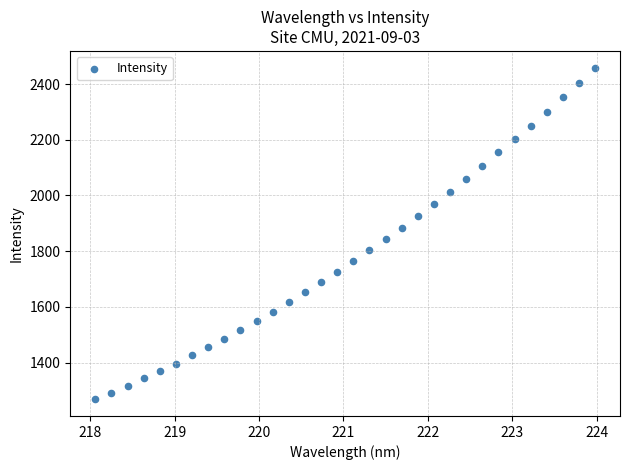

What is the range of Y values (max minus min)?

1190.8